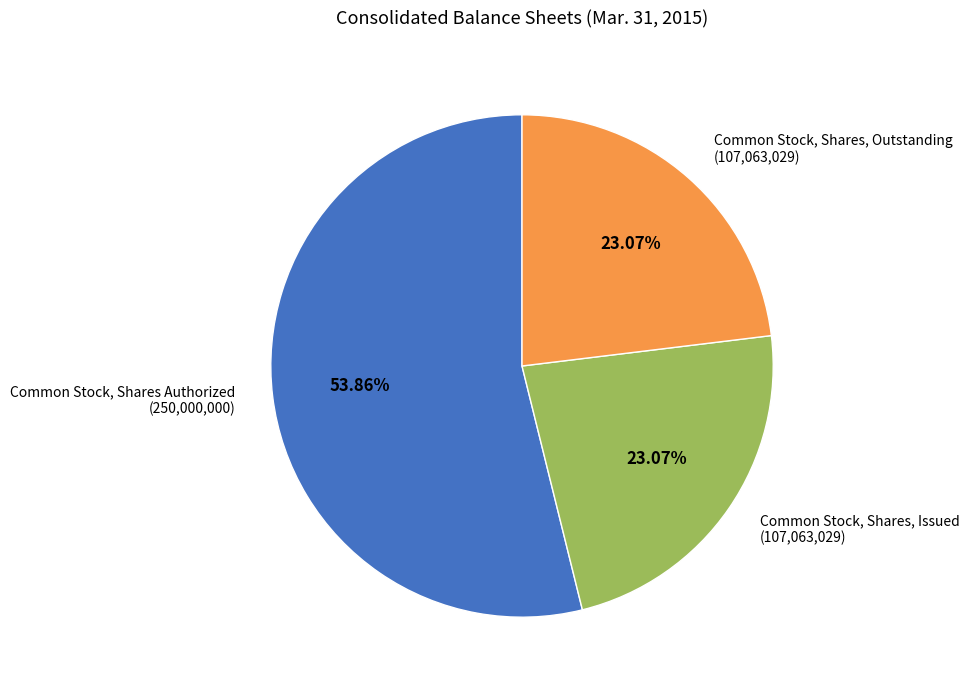

To the nearest percent, what is the difference between the largest and smallest slice percentages?

31%